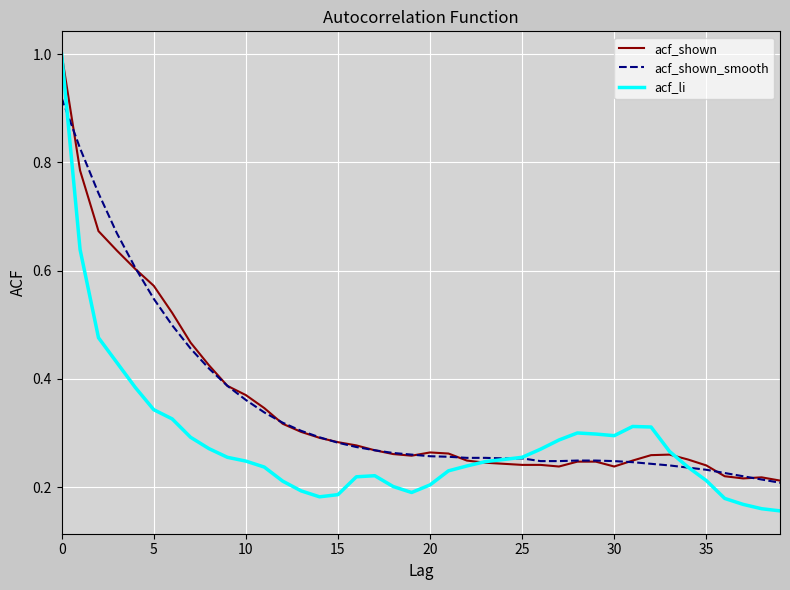

True or false: acf_shown_smooth and acf_shown intersect in this chart.

True